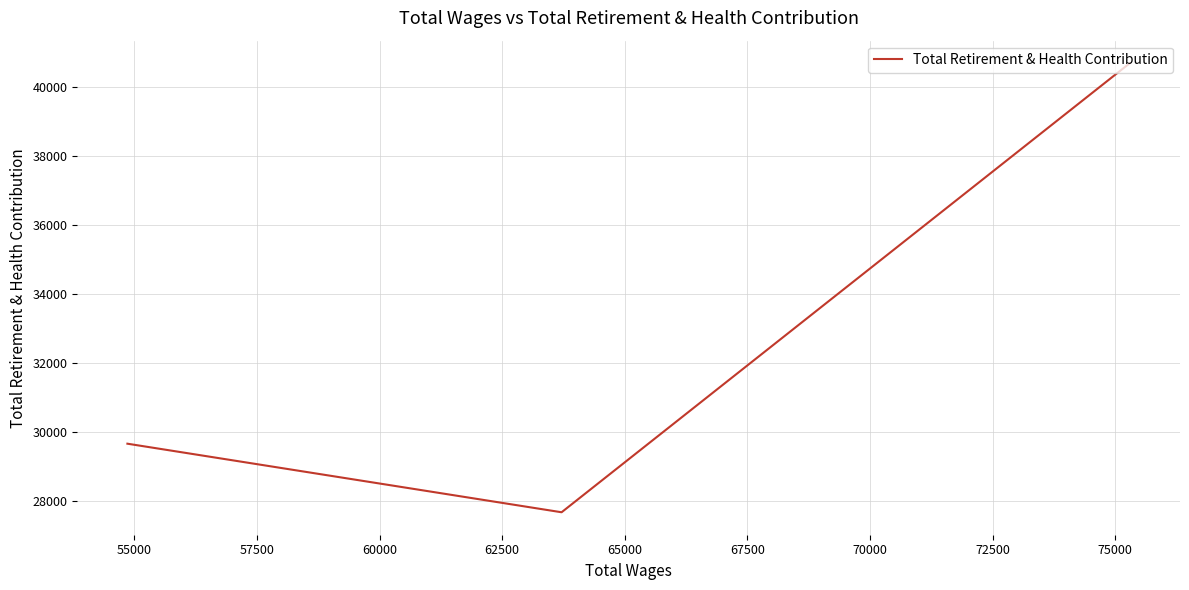

Does the chart have visible grid lines?

Yes